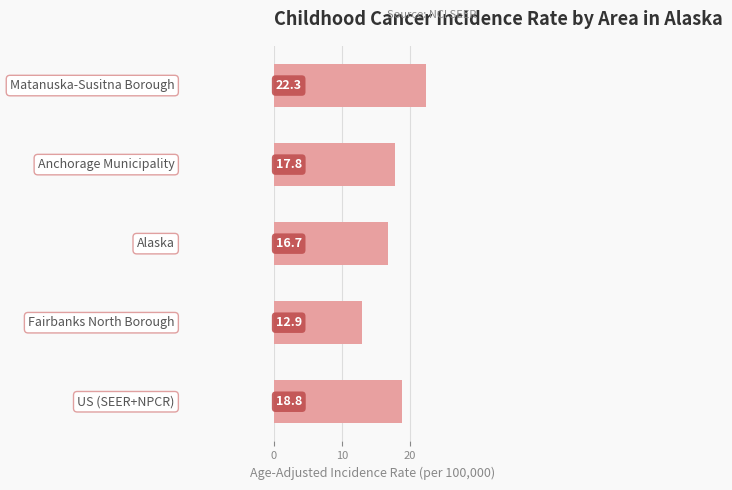

What is the minimum value shown in the chart?

12.9